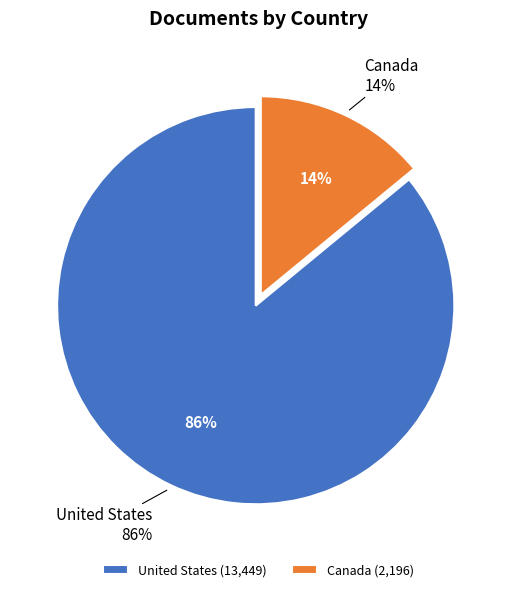

Rank the categories by value from highest to lowest.

United States, Canada